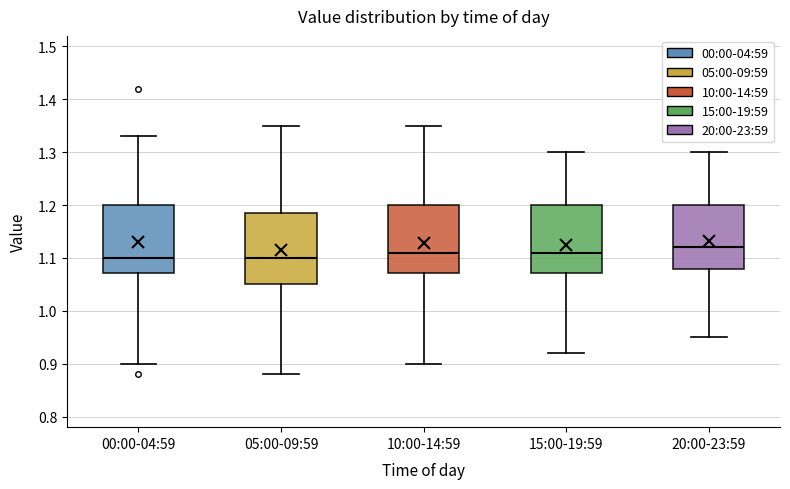

Where does the median line of the box for 20:00-23:59 sit on the y-axis? The values are not printed on the chart, so give them approximately, as read against the axis.

1.12